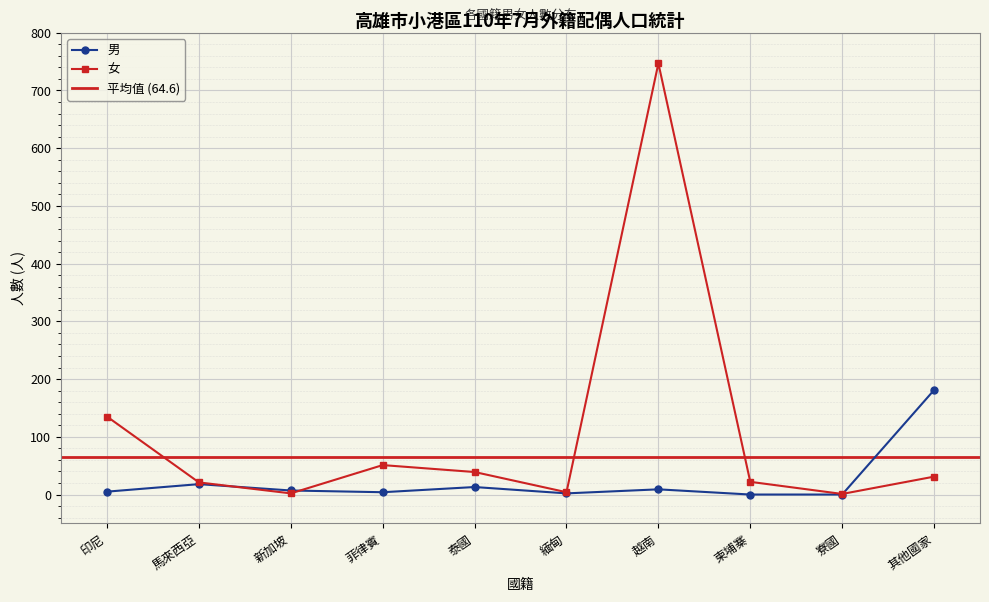

Is it true that 男 equals 20 at 泰國?

False